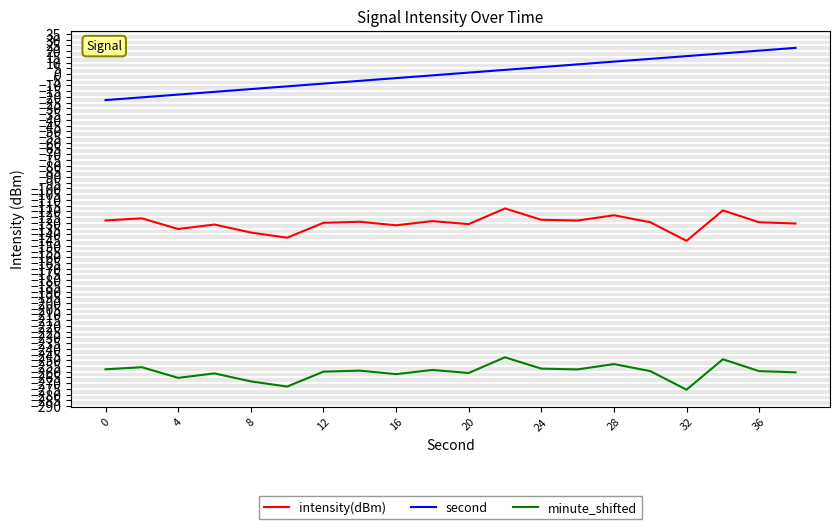

What is the difference between the maximum and minimum values in the intensity(dBm) series?

28.3